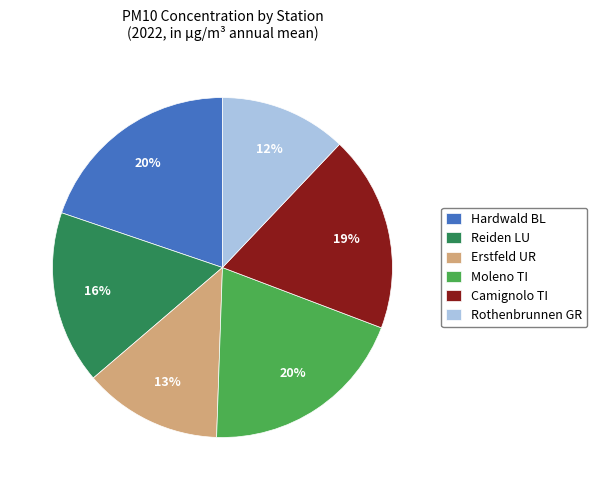

To the nearest percent, what is the difference between the Camignolo TI and Hardwald BL slice percentages?

1%